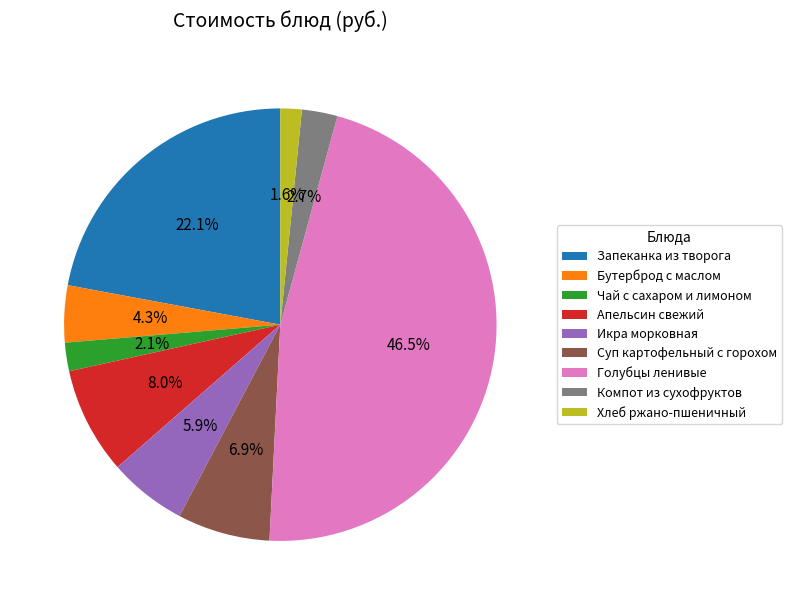

Count the number of slices in the pie.

9